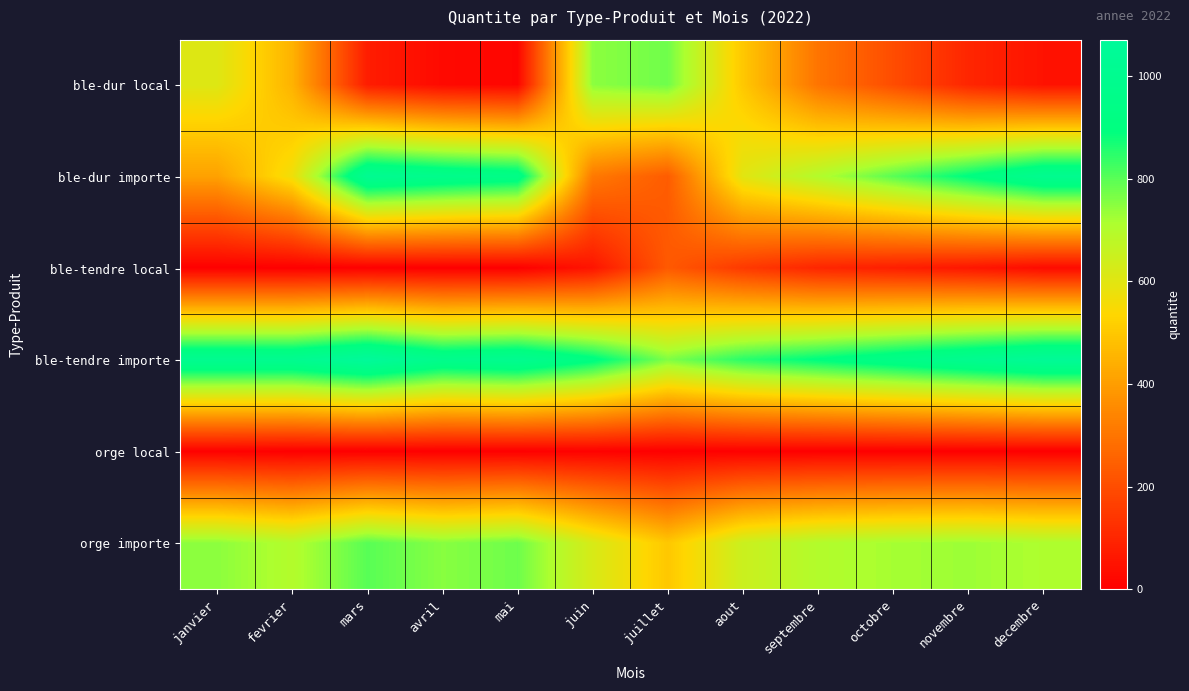

List the series in order of their peak value, highest first.

ble-tendre importe, ble-dur importe, orge importe, ble-dur local, ble-tendre local, orge local